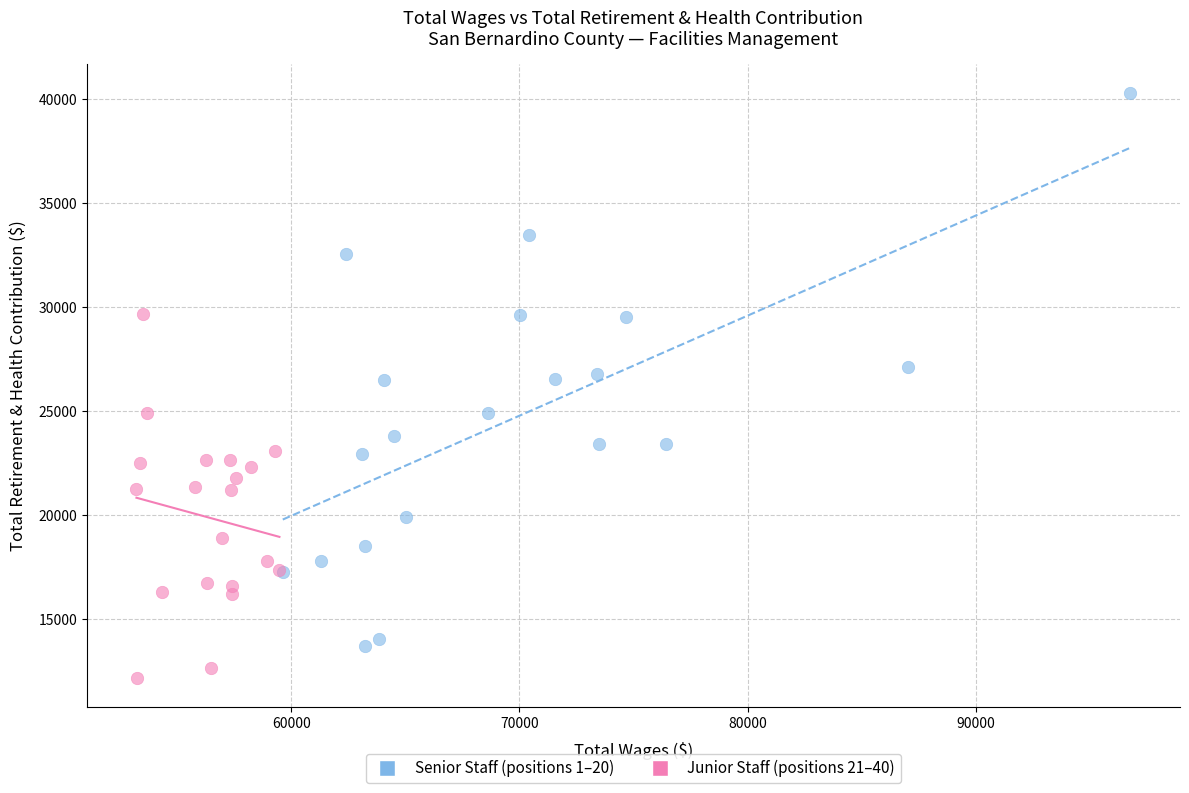

Which series has the widest spread of Y values?

Senior Staff (positions 1–20)